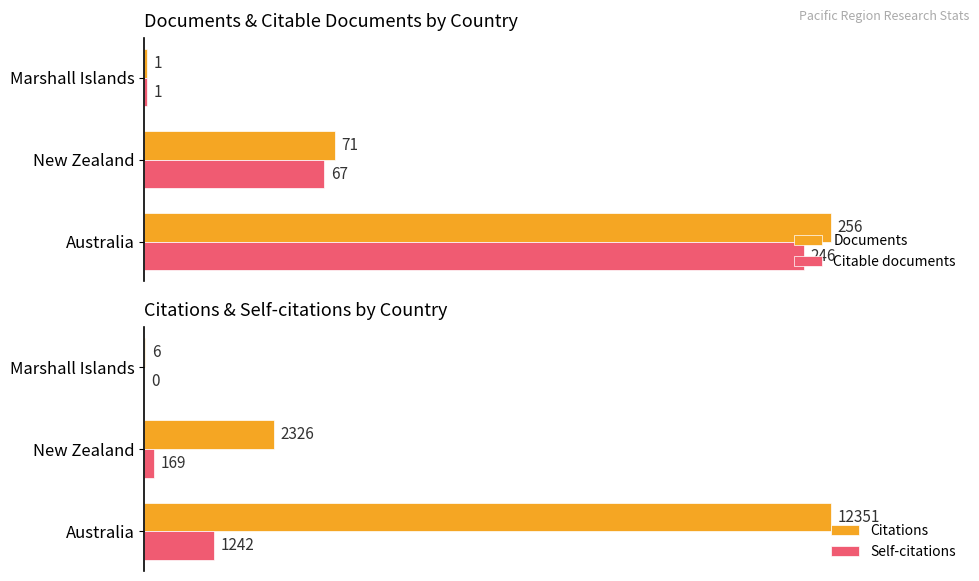

Rank the categories by Documents value from highest to lowest.

Australia, New Zealand, Marshall Islands